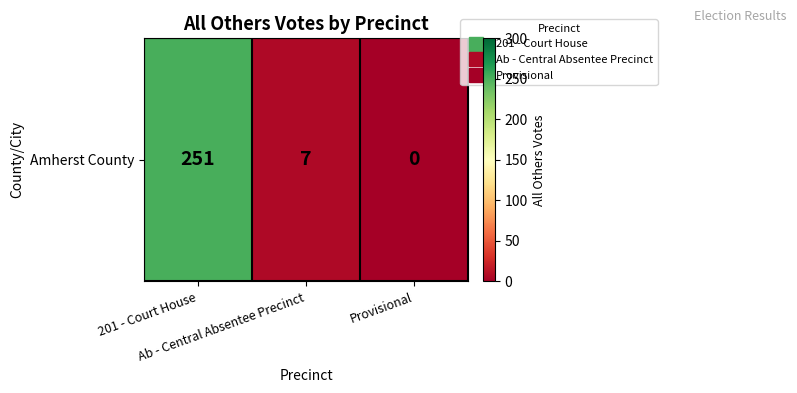

Rank the categories by value from lowest to highest.

Provisional, Ab - Central Absentee Precinct, 201 - Court House